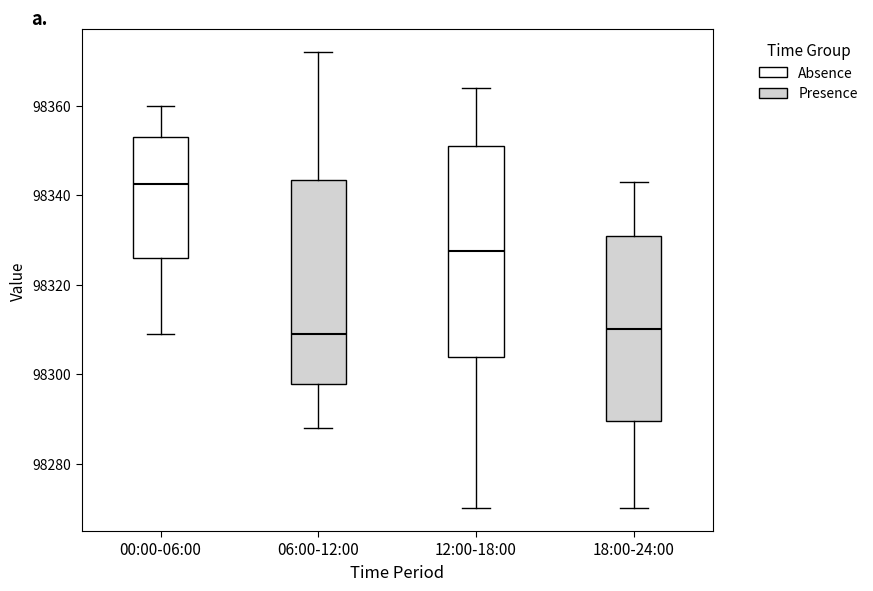

Which box has the highest median line?

00:00-06:00